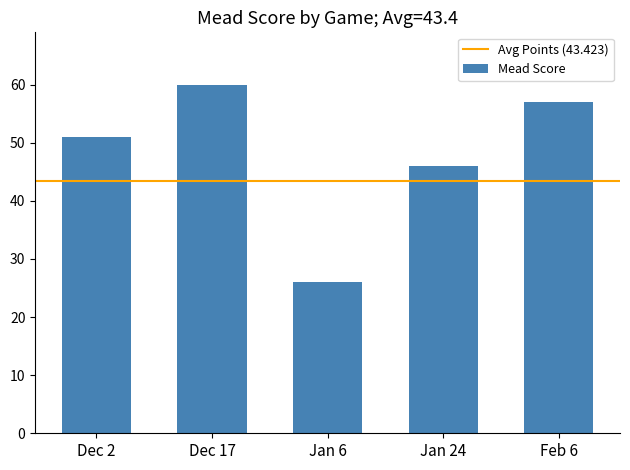

Reading left to right, what are all the values shown in this chart?

51	60	26	46	57